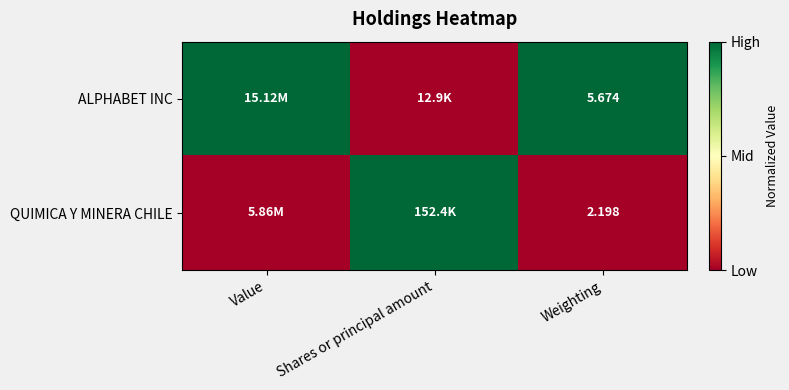

The QUIMICA Y MINERA CHILE series shows 1 at Shares or principal amount. True or false?

True